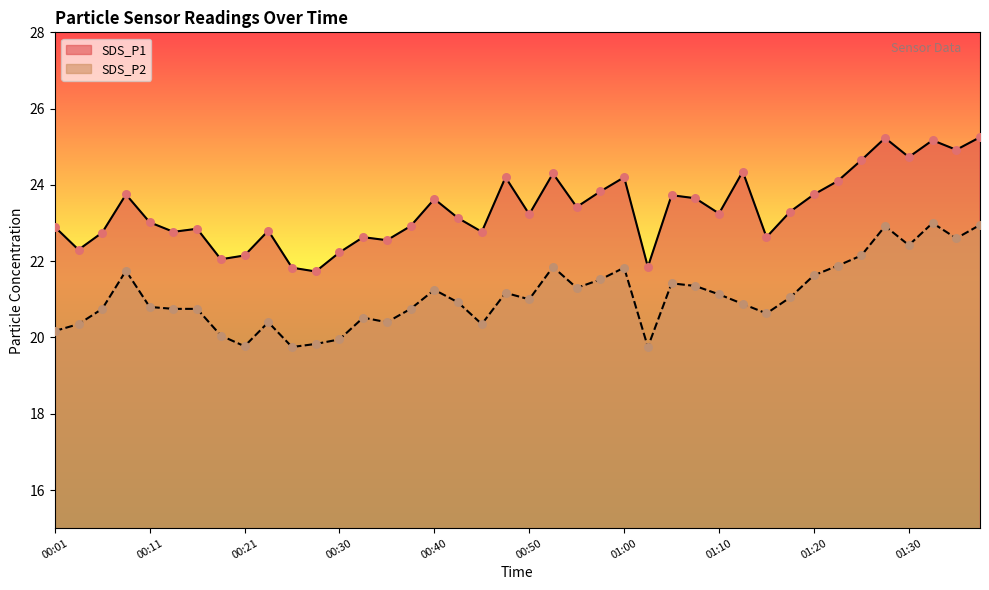

Which series has the widest spread of Y values?

SDS_P1